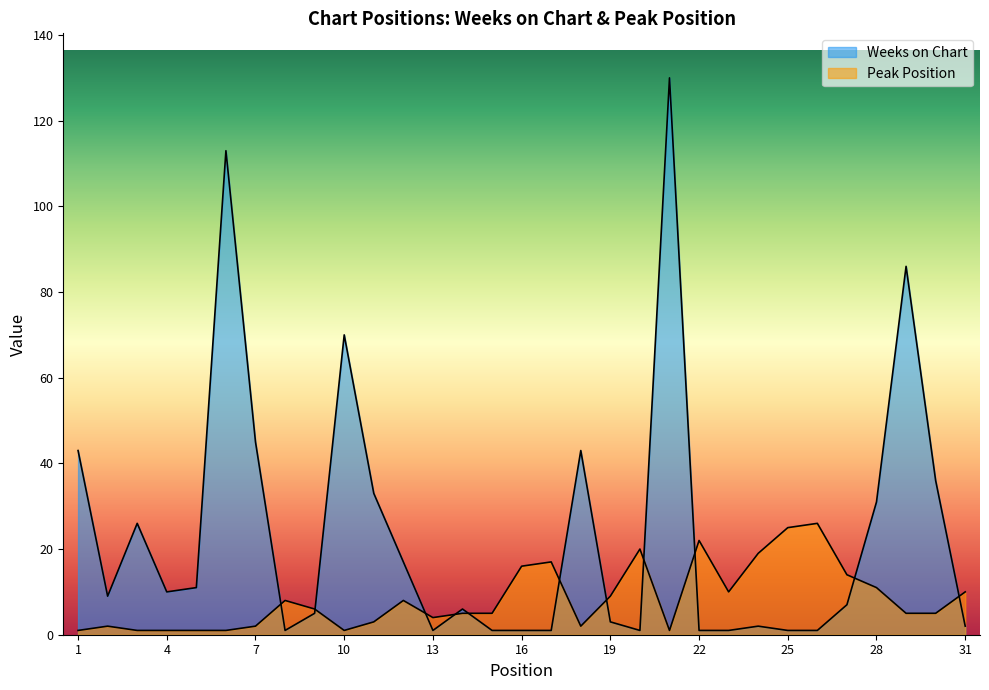

List the labels in order of Peak Position value, smallest first.

1, 3, 4, 5, 6, 10, 21, 2, 7, 18, 11, 13, 14, 15, 29, 30, 9, 8, 12, 19, 23, 31, 28, 27, 16, 17, 24, 20, 22, 25, 26